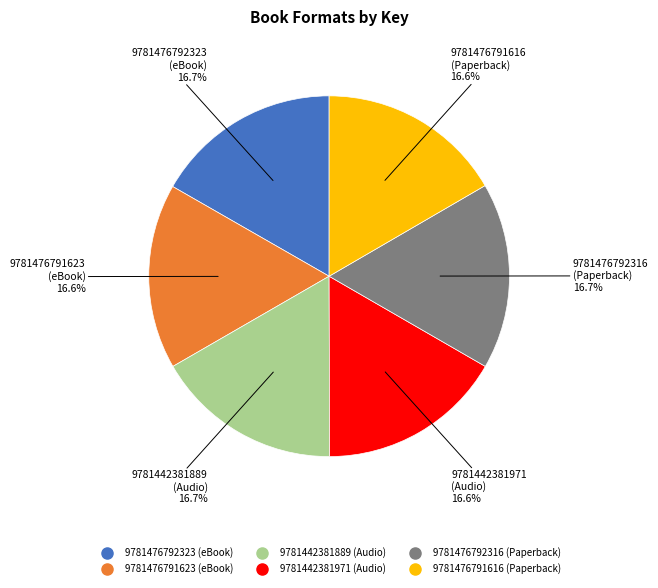

What percentage is the 9781442381971 slice, to the nearest percent?

17%